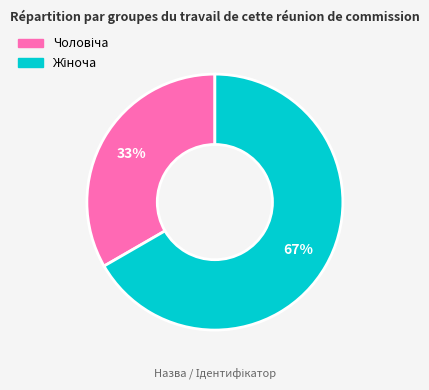

How many segments does this pie chart have?

2